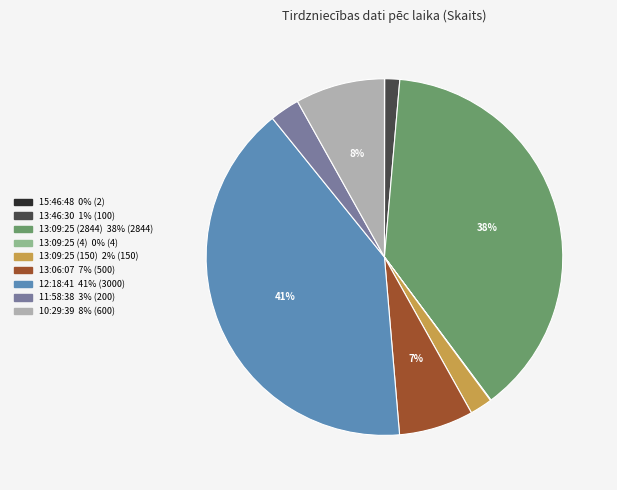

The 13:09:25 (2844) slice represents 30% of the pie. True or false?

False